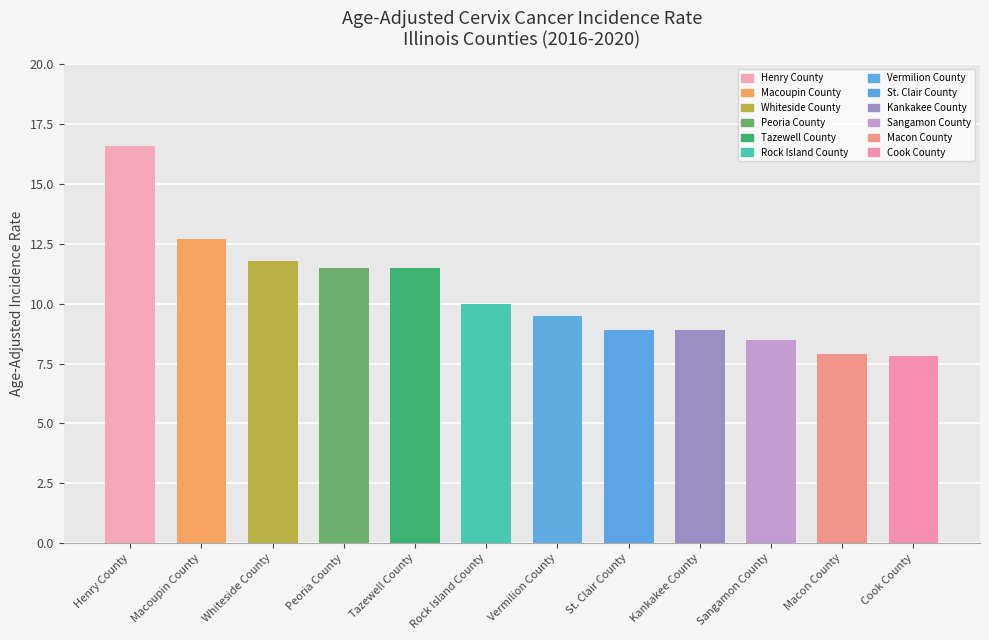

What is the label of the 4th bar from the right?

Kankakee County